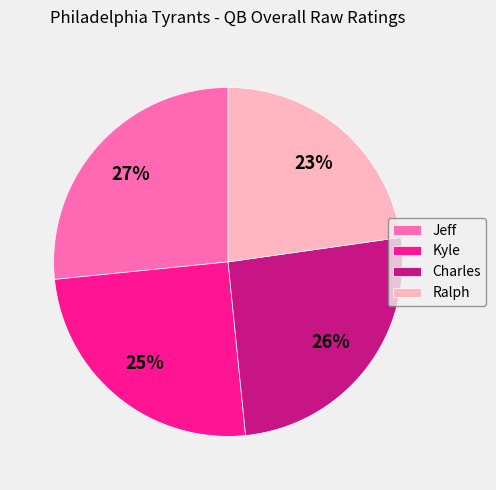

To the nearest percent, what is the difference between the Charles and Kyle slice percentages?

1%